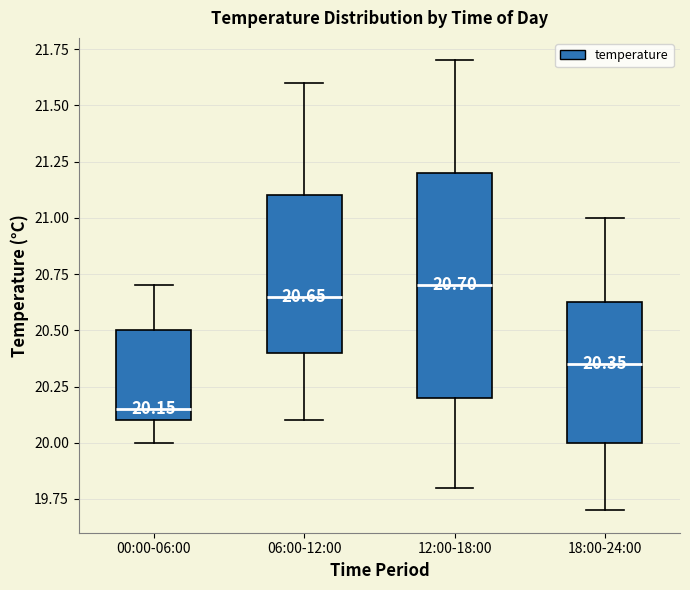

Which box's median line is the highest?

12:00-18:00